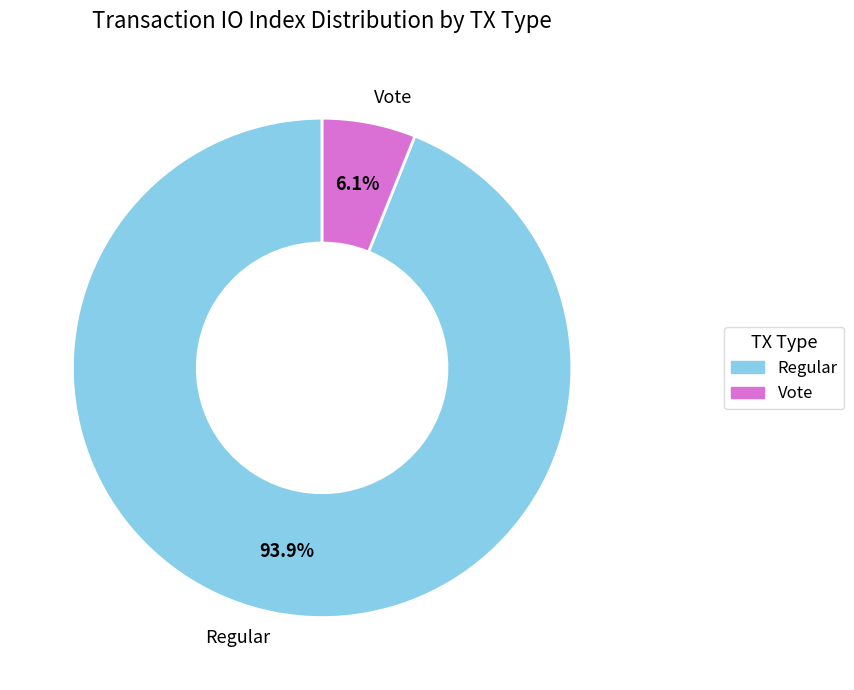

Which category has the biggest portion of the pie?

Regular